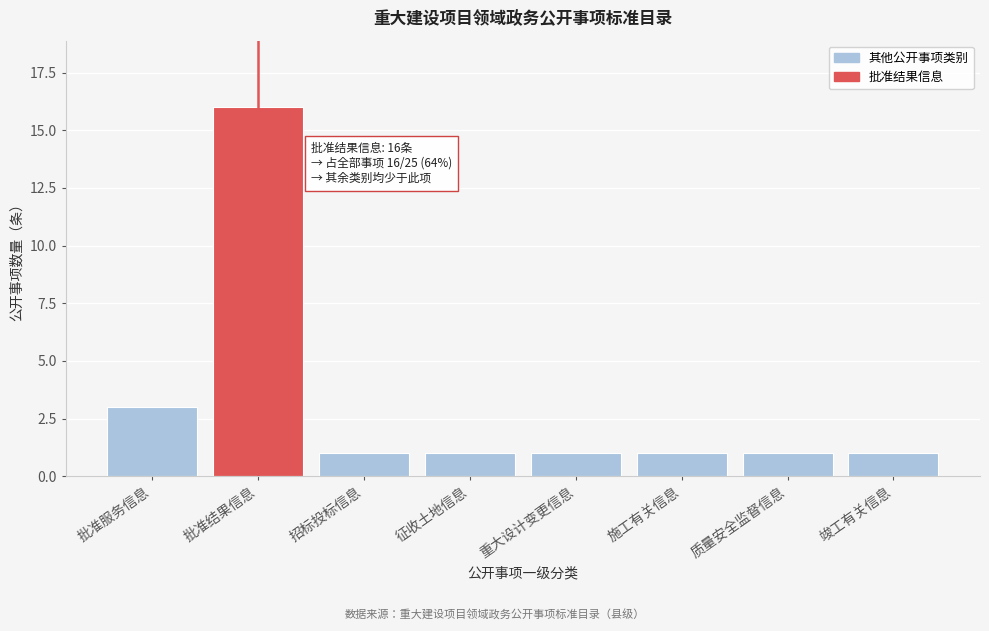

Reading right to left, transcribe all the data shown in this chart.

竣工有关信息=1	质量安全监督信息=1	施工有关信息=1	重大设计变更信息=1	征收土地信息=1	招标投标信息=1	批准结果信息=16	批准服务信息=3